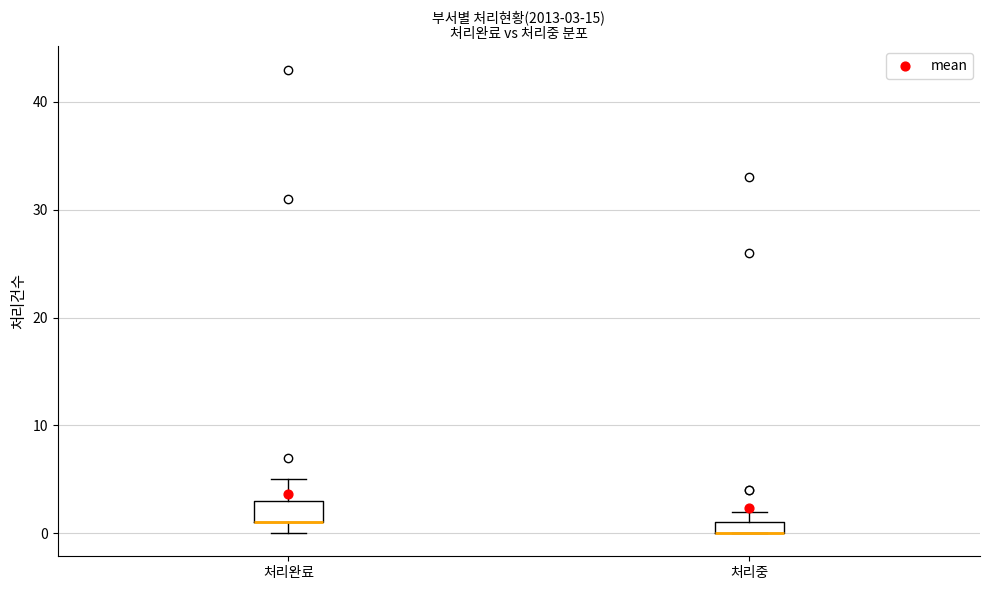

Comparing the boxes themselves (not the whiskers), which one is the tallest?

처리완료